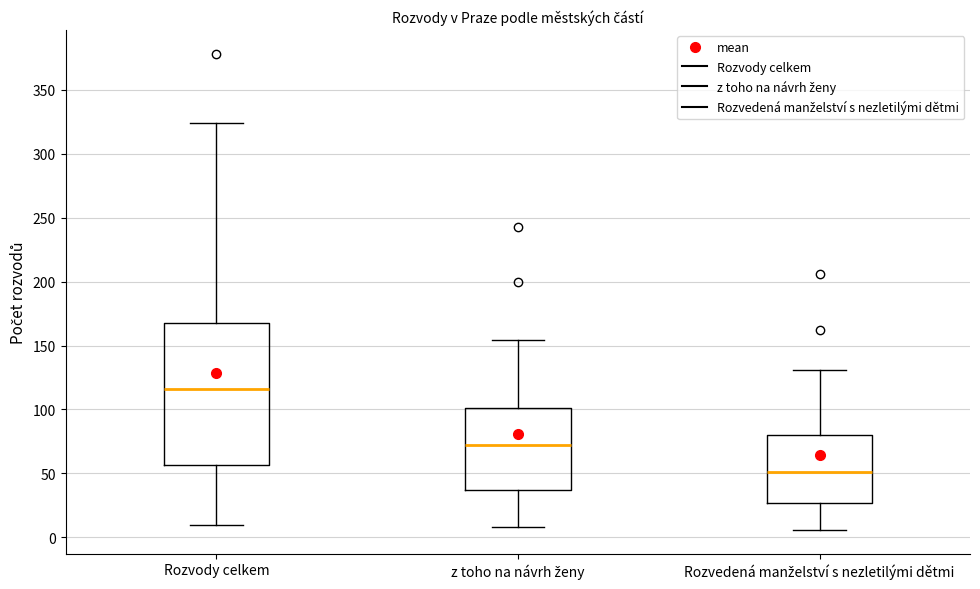

Which box is the tallest, from its lower edge to its upper edge?

Rozvody celkem